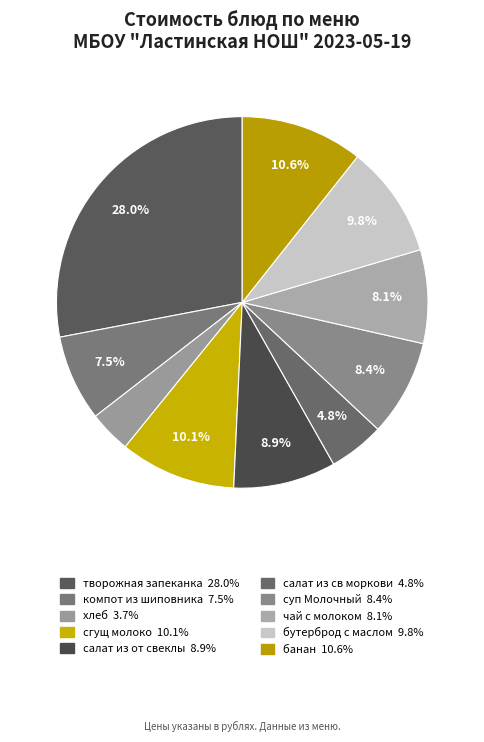

How many slices are in this pie chart?

10